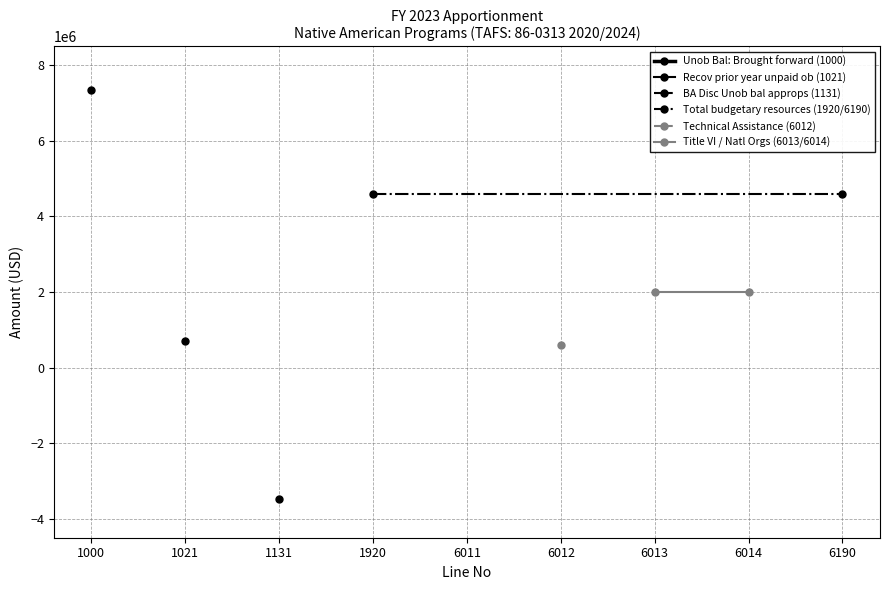

At which category does the chart reach its peak across all series?

1000